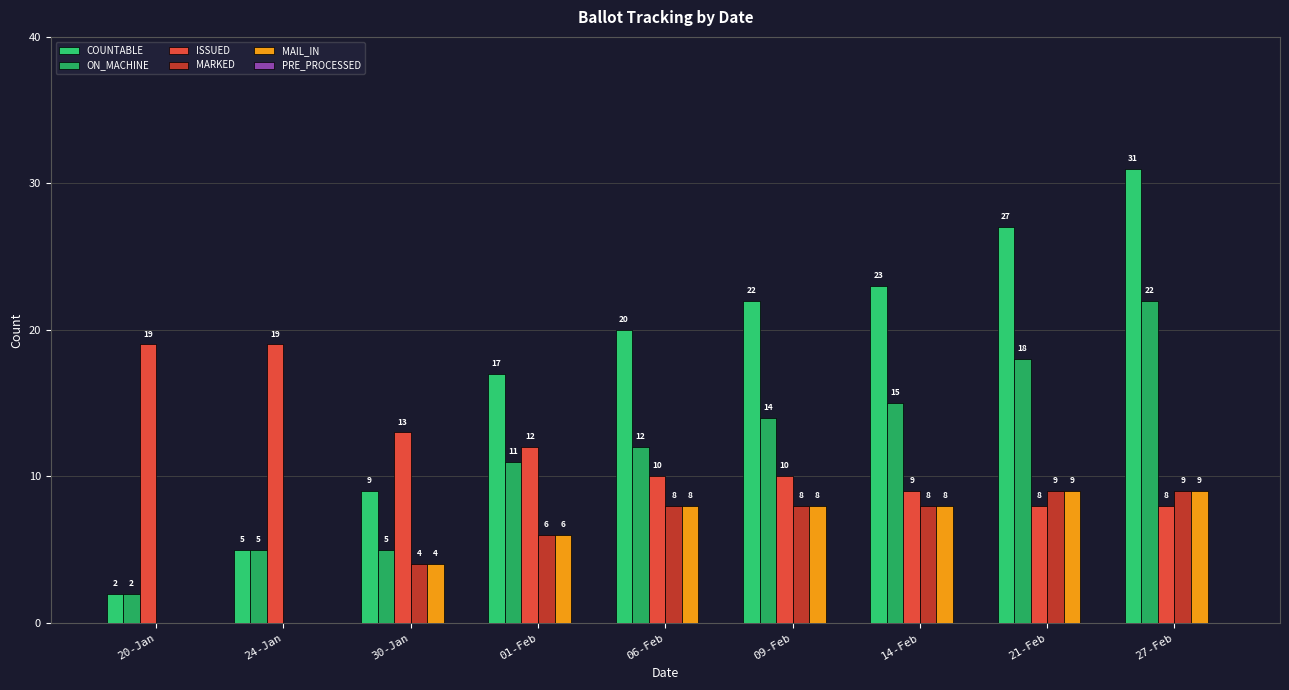

At which category is the sum across all series the highest?

27-Feb